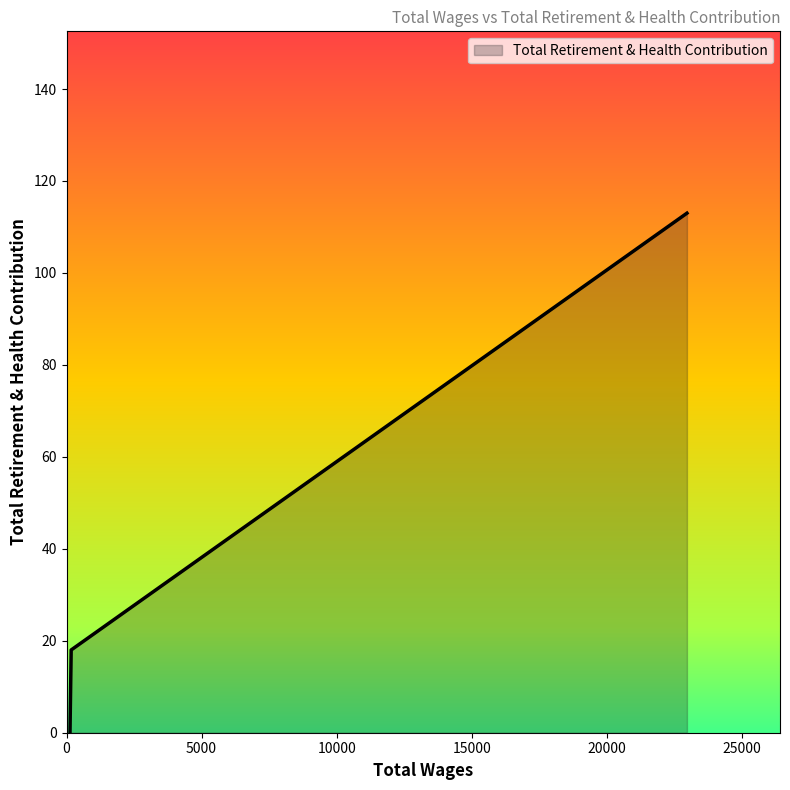

What is the greatest value displayed?

113